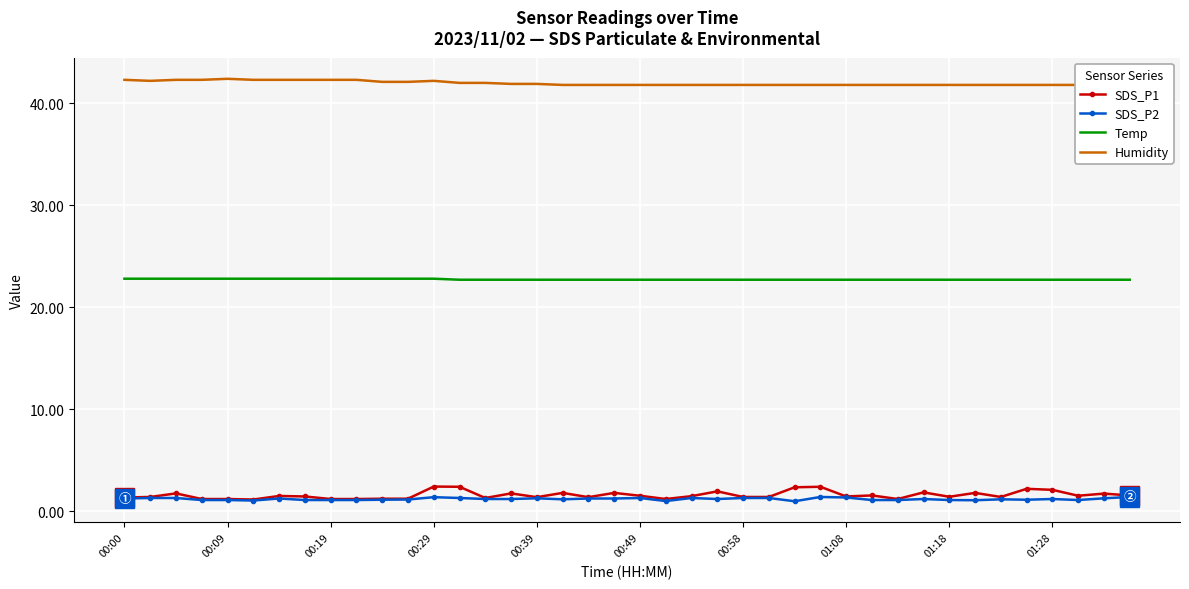

What is the minimum value for Temp?

22.7